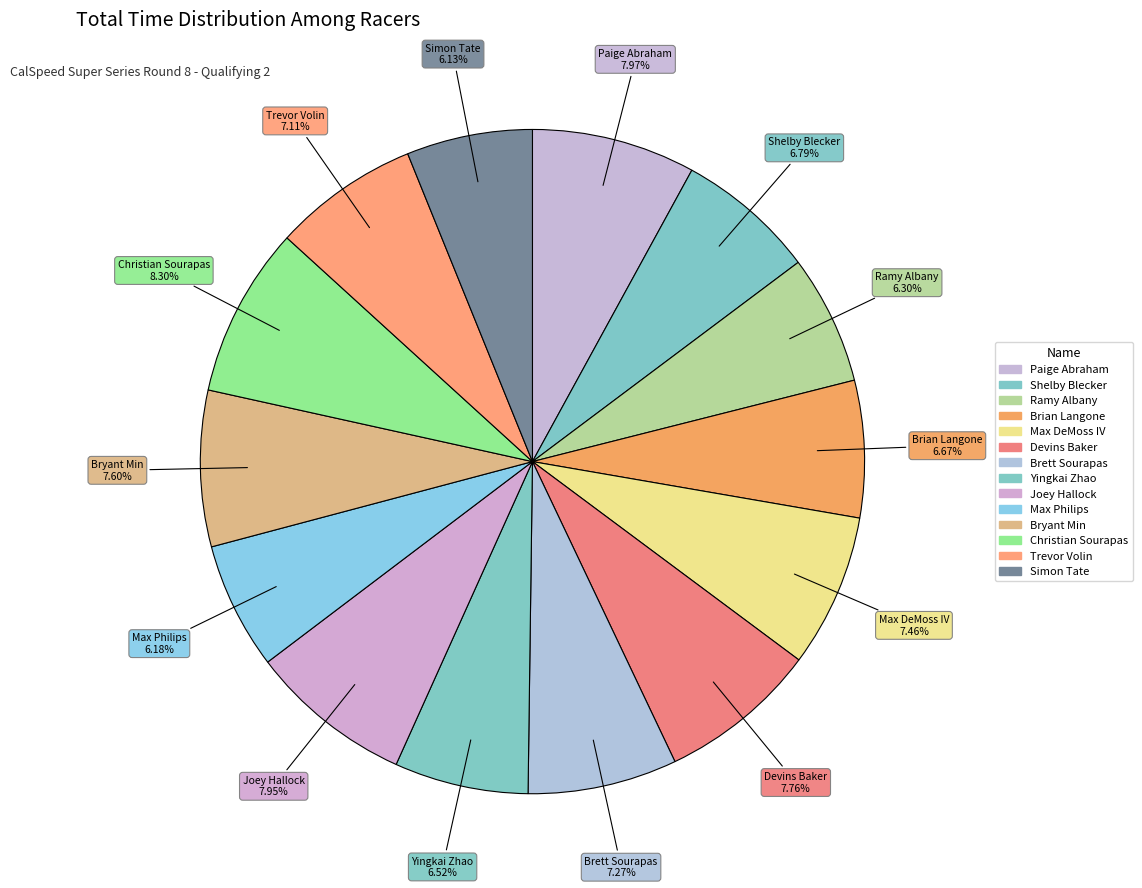

The Yingkai Zhao slice represents 7% of the pie. True or false?

True